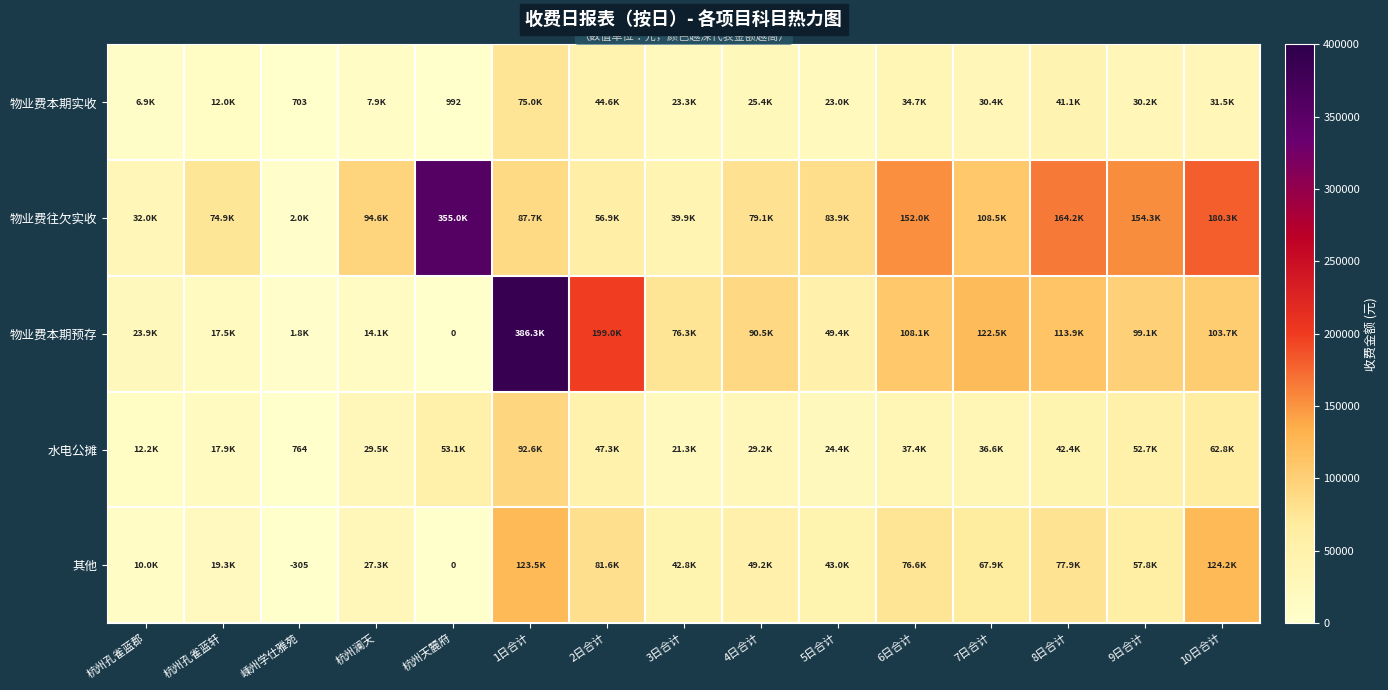

What is the minimum value for 物业费本期实收?

703.4